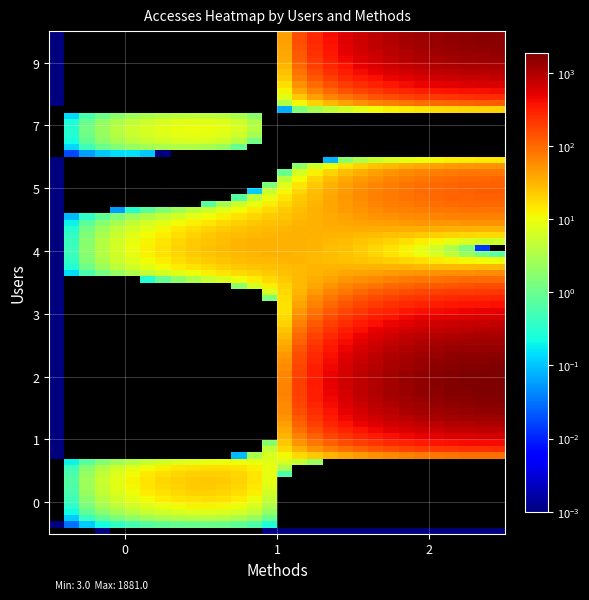

Which label corresponds to the largest value in the chart?

2_users_2_methods